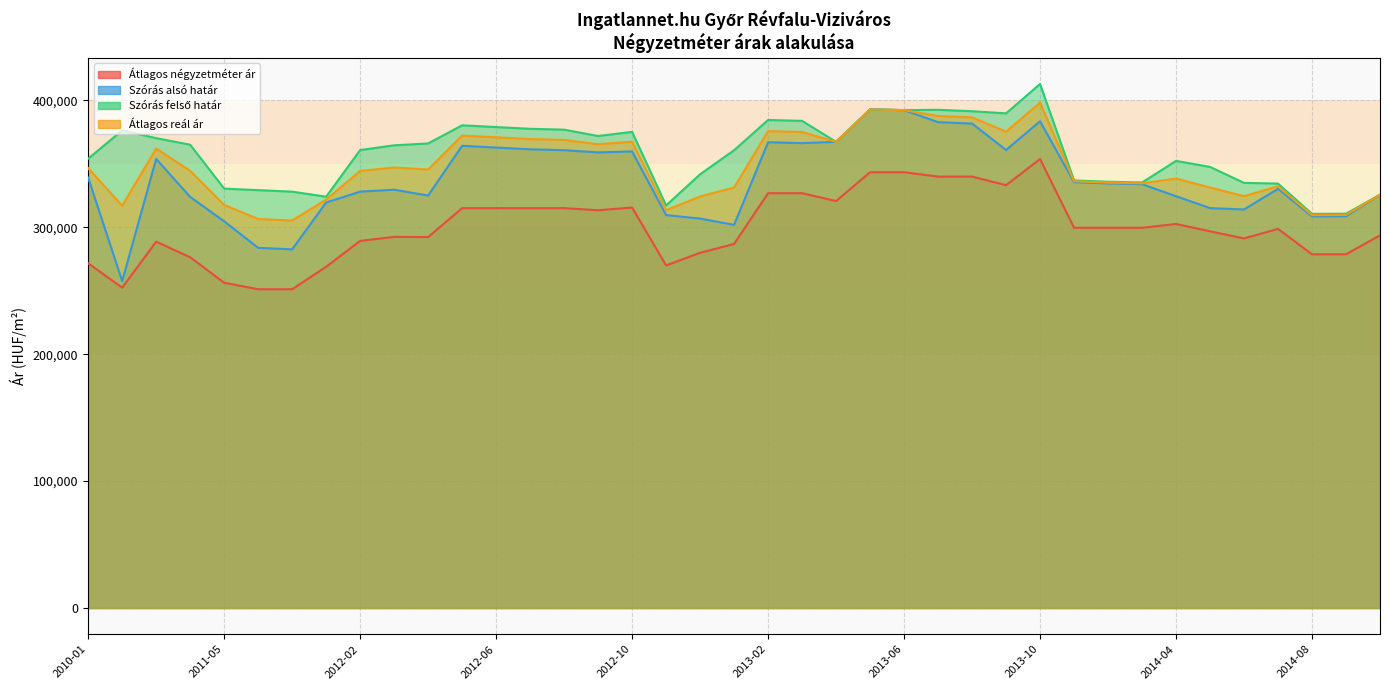

What is the spread (max minus min) of values at 2012-10?

59612